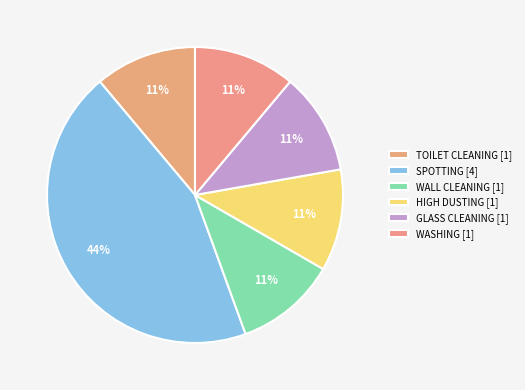

Does any single category account for the majority?

No